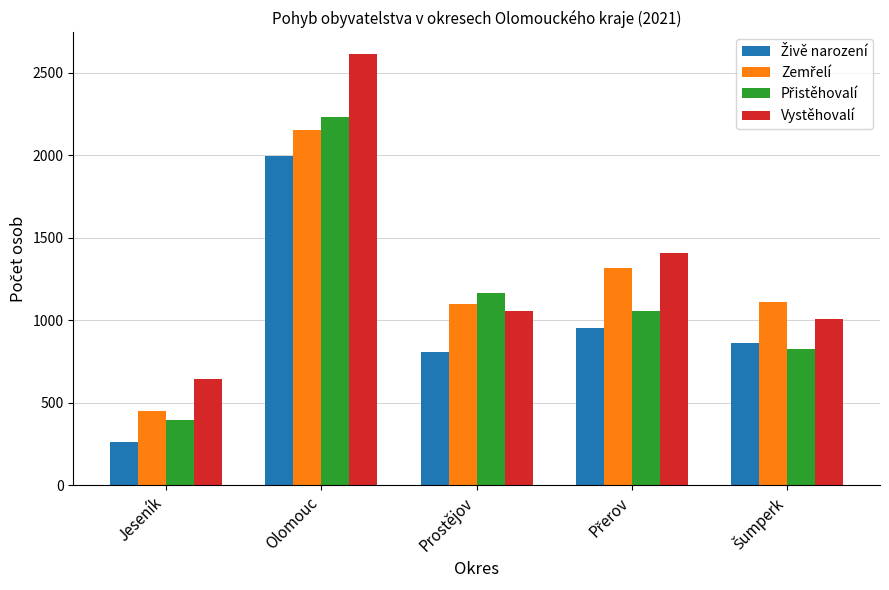

Which series has the largest total across all categories?

Vystěhovalí